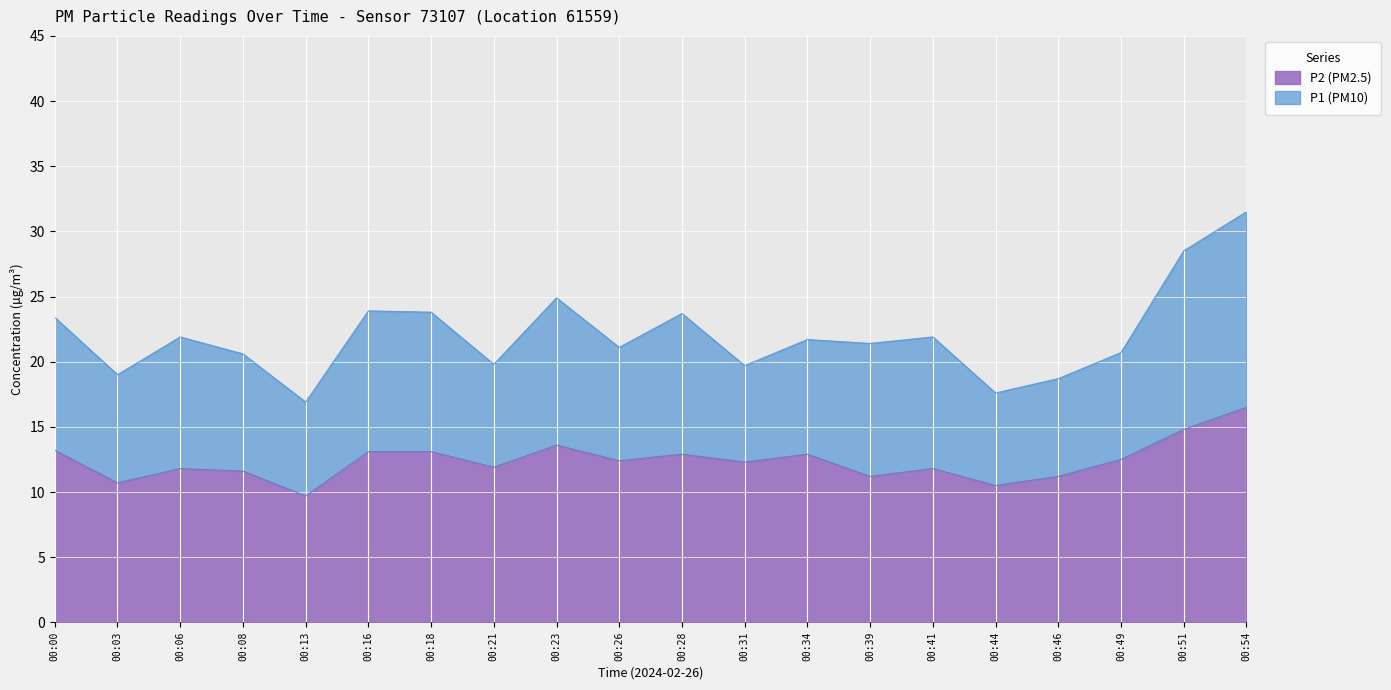

True or false: P2 (PM2.5) and P1 (PM10) intersect in this chart.

False